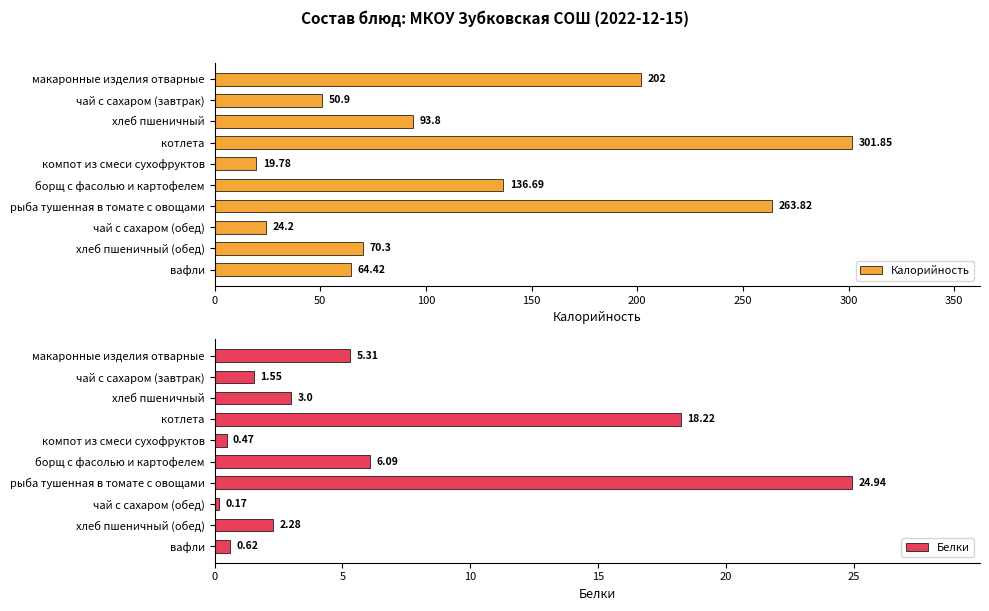

At which label is Калорийность closest to 160?

борщ с фасолью и картофелем